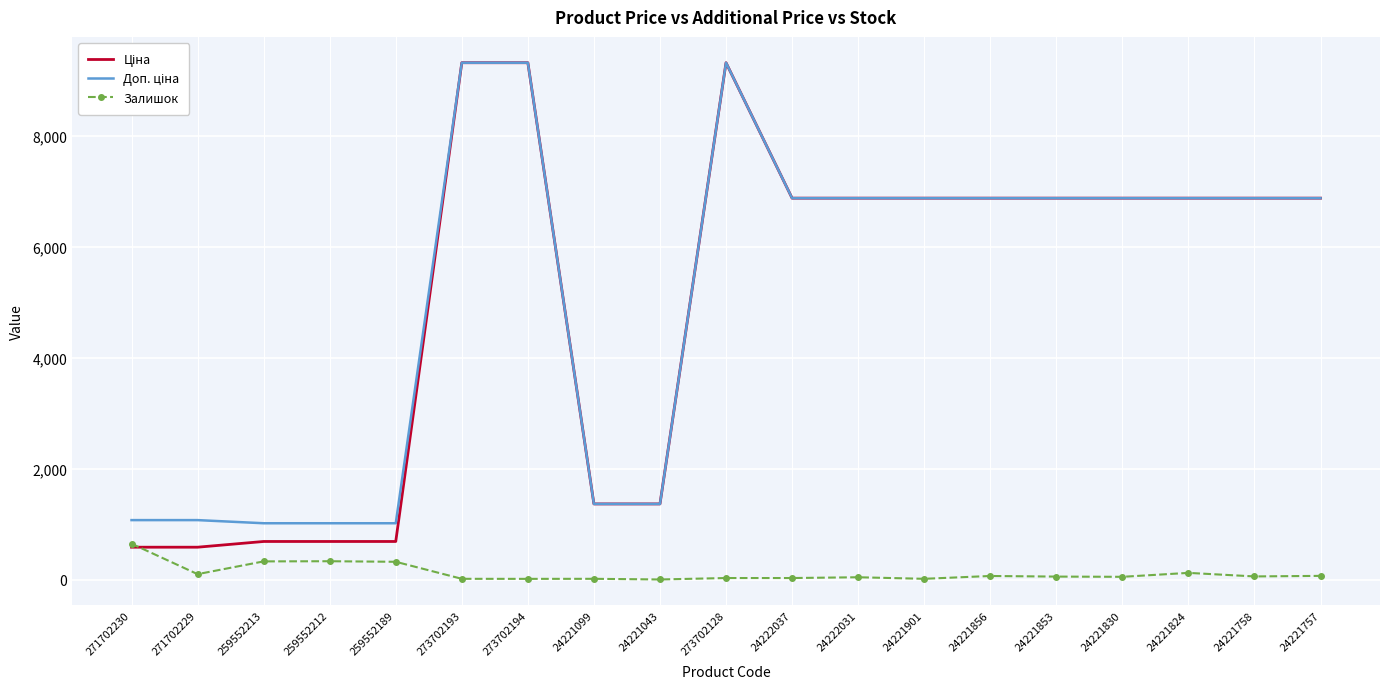

What is the maximum value shown in the chart?

9321.4